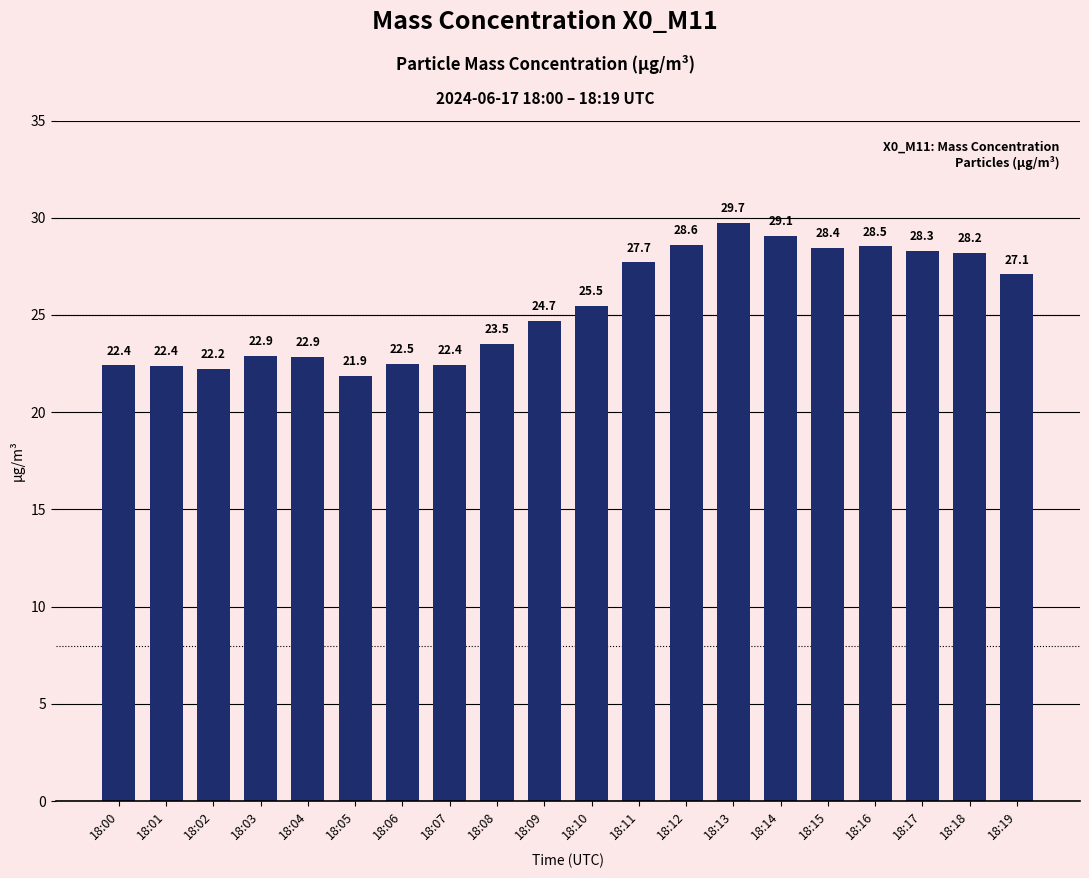

How many series are shown in this chart?

1